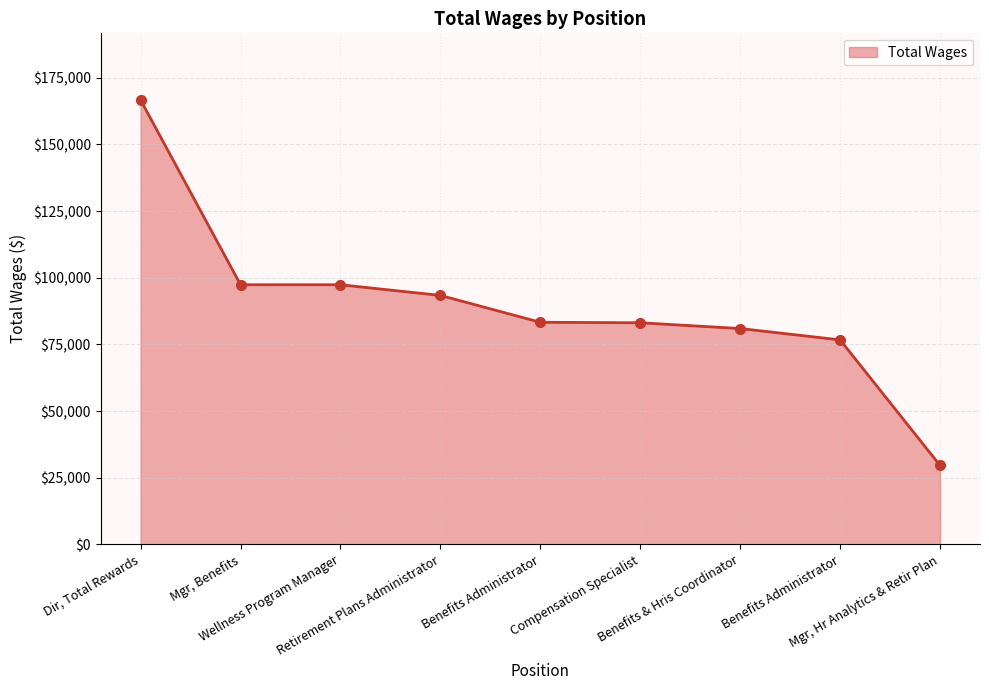

Which label corresponds to the smallest value in the chart?

Mgr, Hr Analytics & Retir Plan